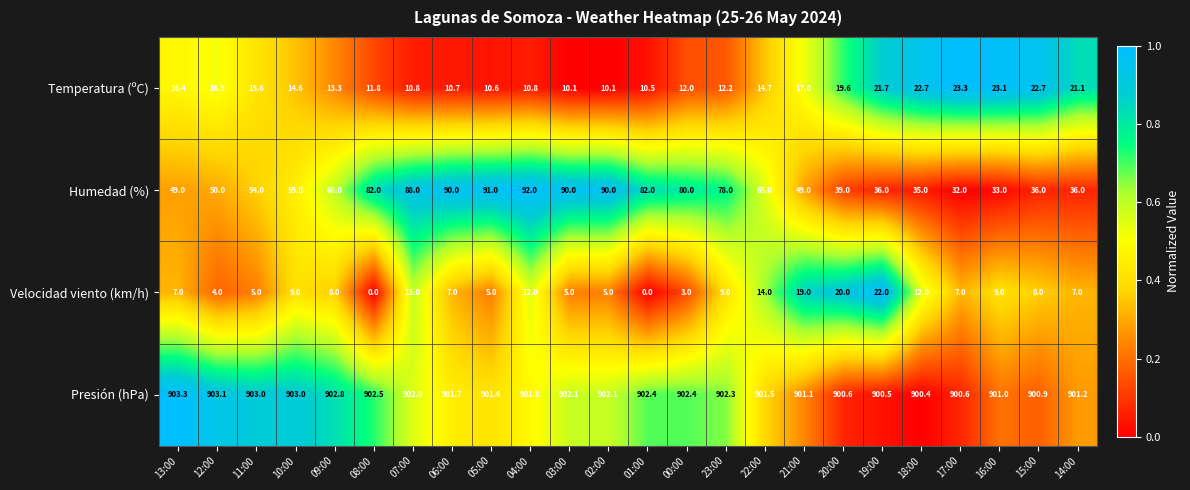

True or false: Temperatura (ºC) has a value of 16.9 at 05:00.

False